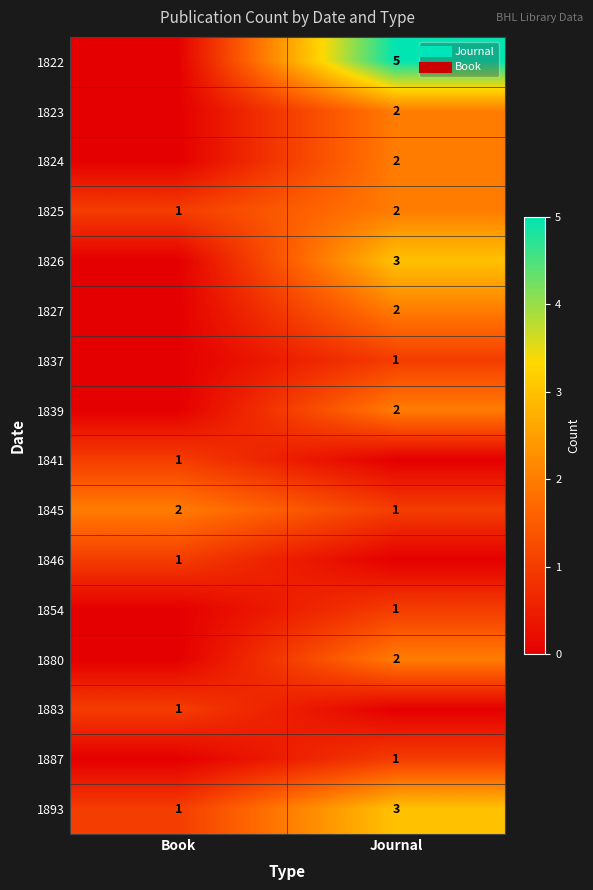

The 1887 series shows 1 at Book. True or false?

False